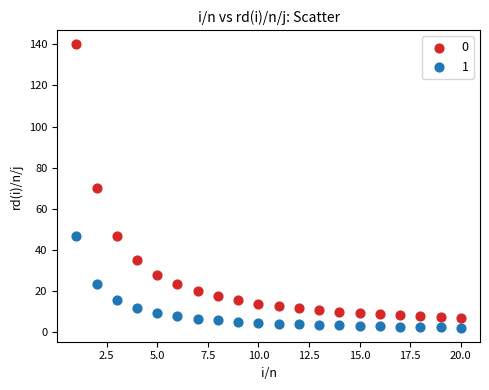

Across all data points, what is the range of X values (max minus min)?

19.0